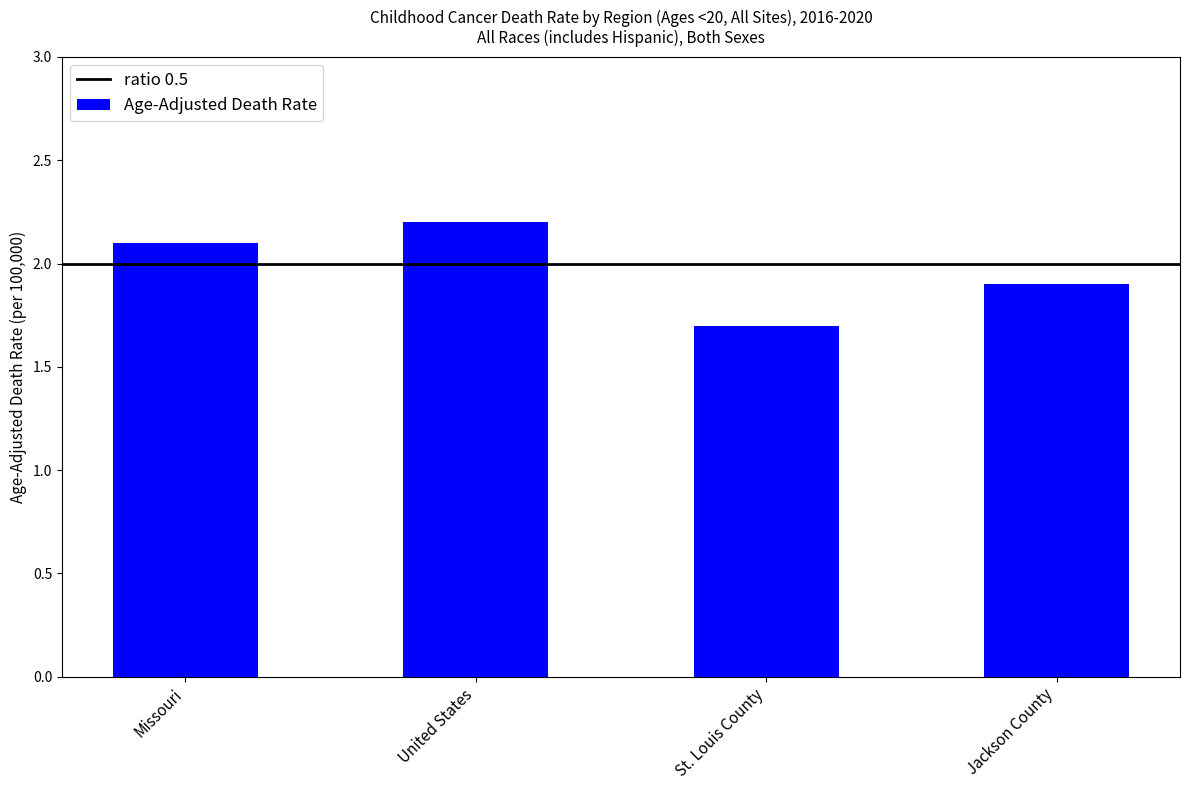

Approximately how many times larger is the value at Missouri compared to Jackson County?

1.1